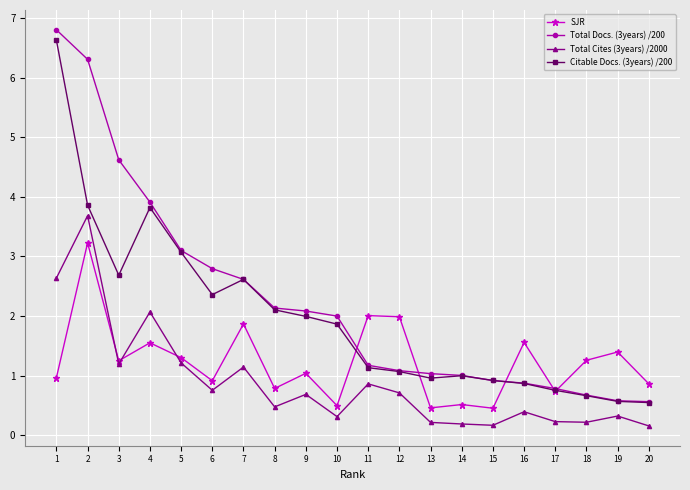

How many distinct data groups are displayed?

4